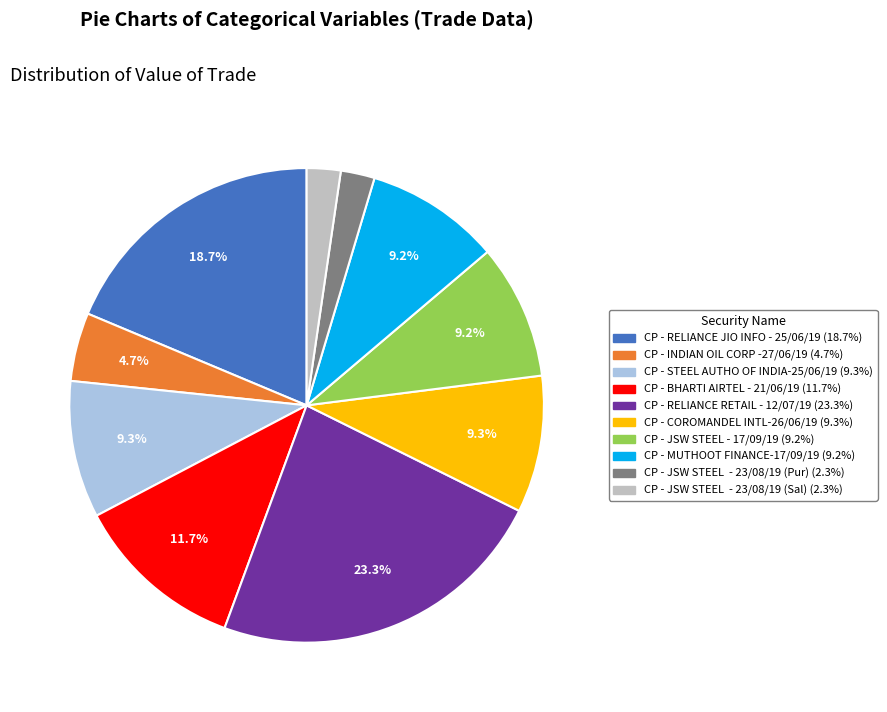

What is the ratio of the value at CP - JSW STEEL - 17/09/19 to the value at CP - COROMANDEL INTL-26/06/19?

1.0